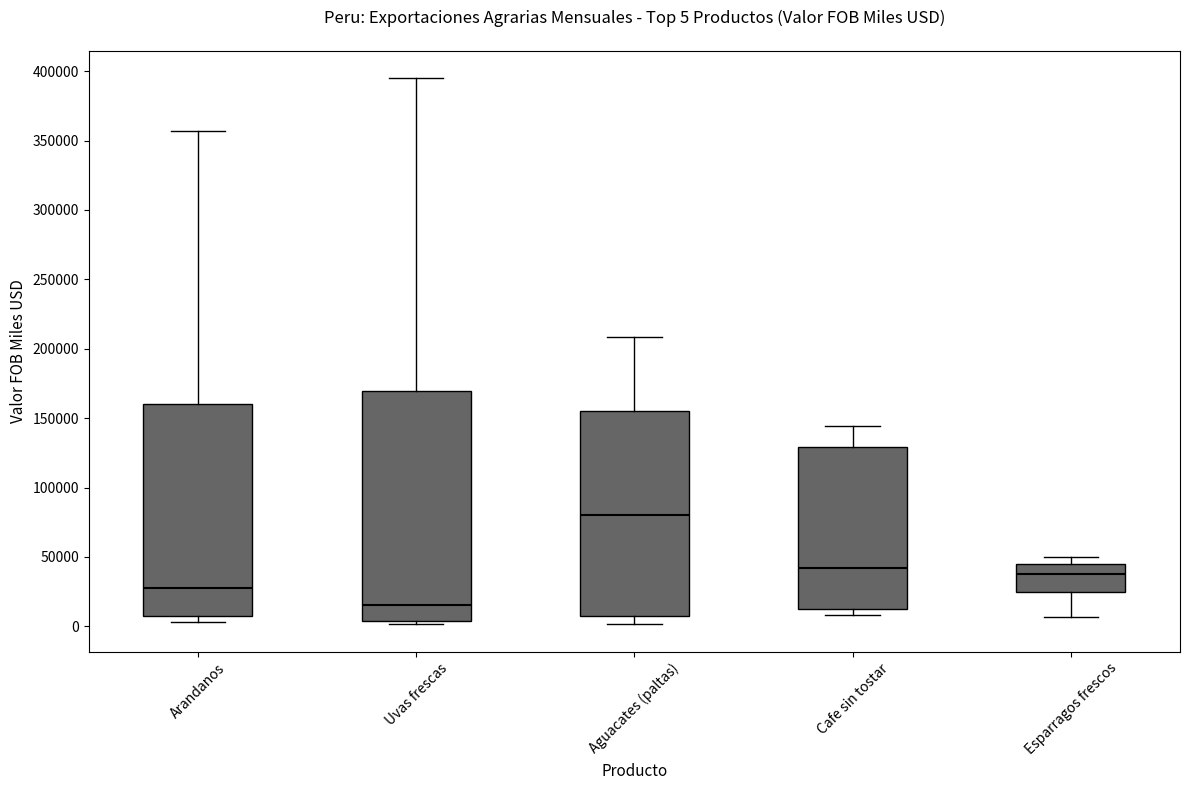

Comparing the boxes themselves (not the whiskers), which one is the tallest?

Uvas frescas